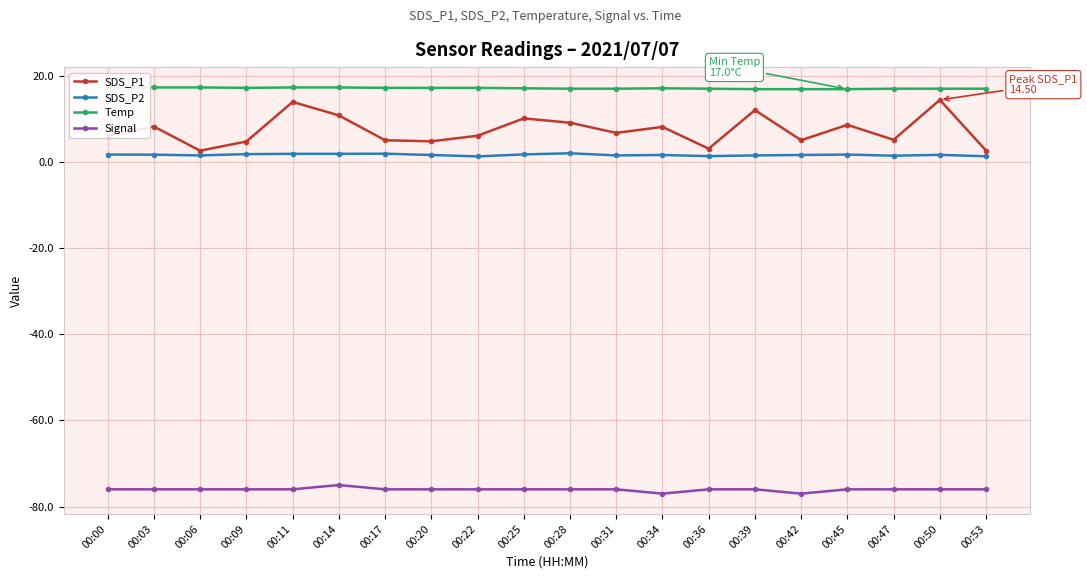

What is the value of the Temp point at the 18th from the left?

17.1